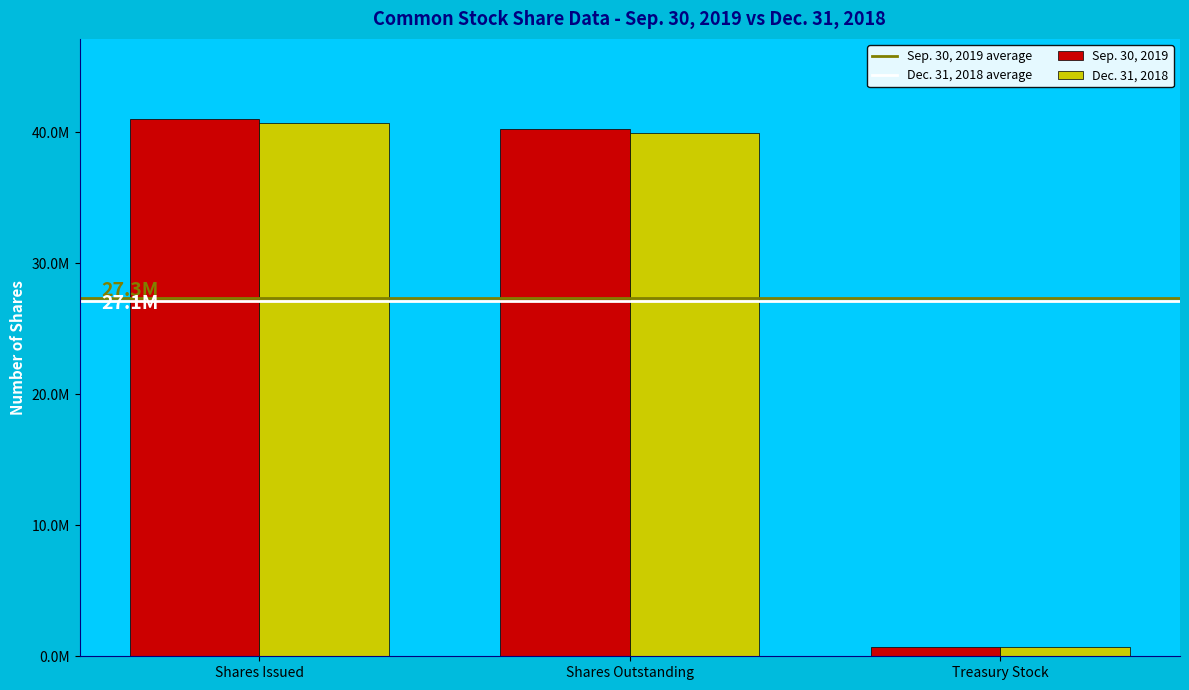

Where is Sep. 30, 2019 nearest to the value 20857545?

Shares Outstanding